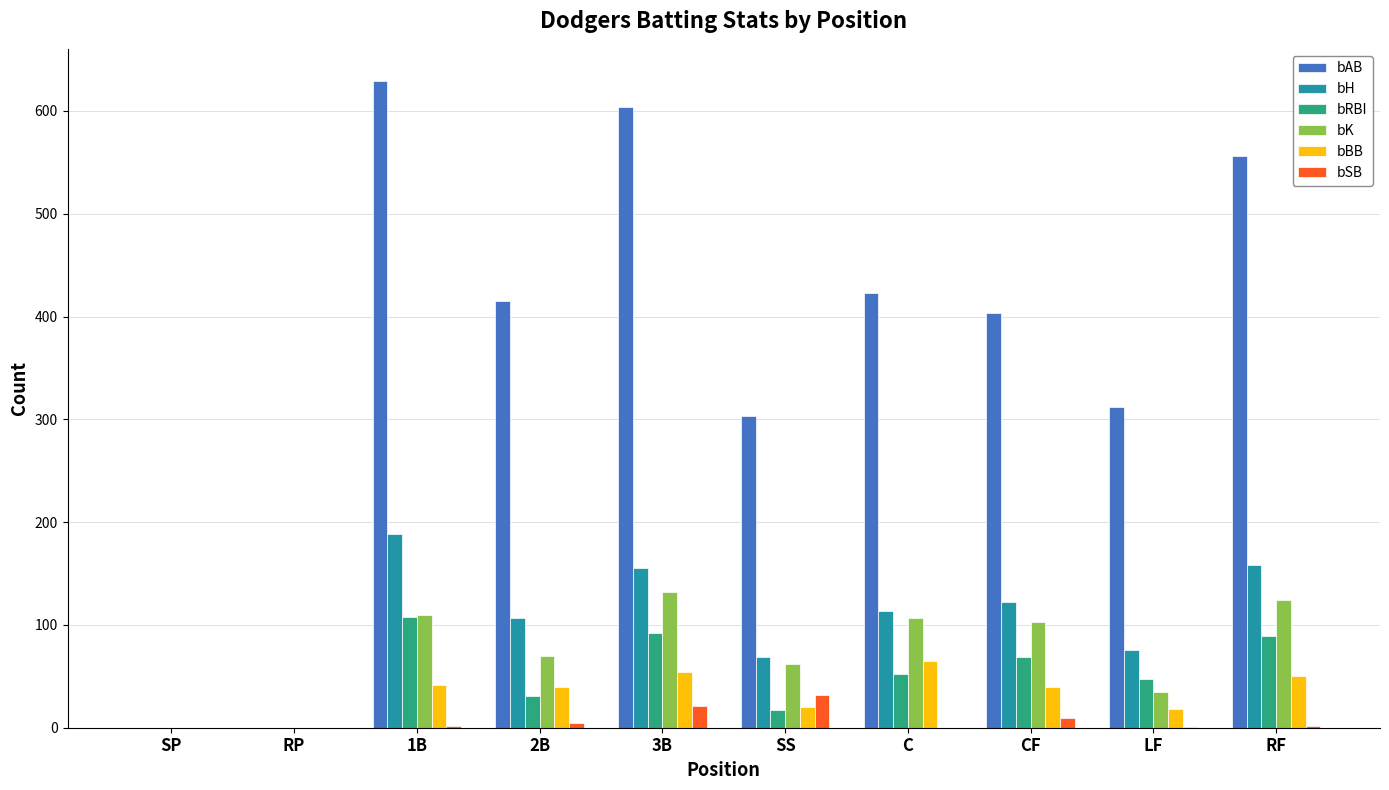

Is the value of bH at LF greater than the value of bBB at 2B?

Yes